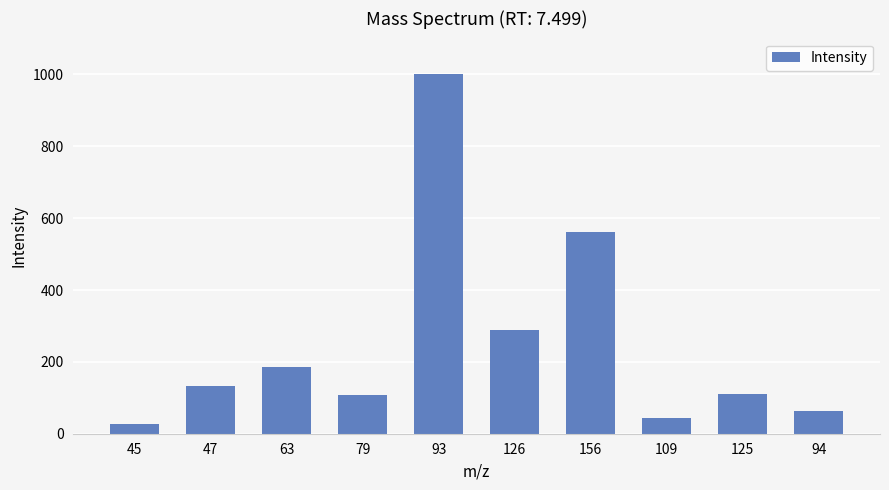

Which category has the lowest value across all series?

45